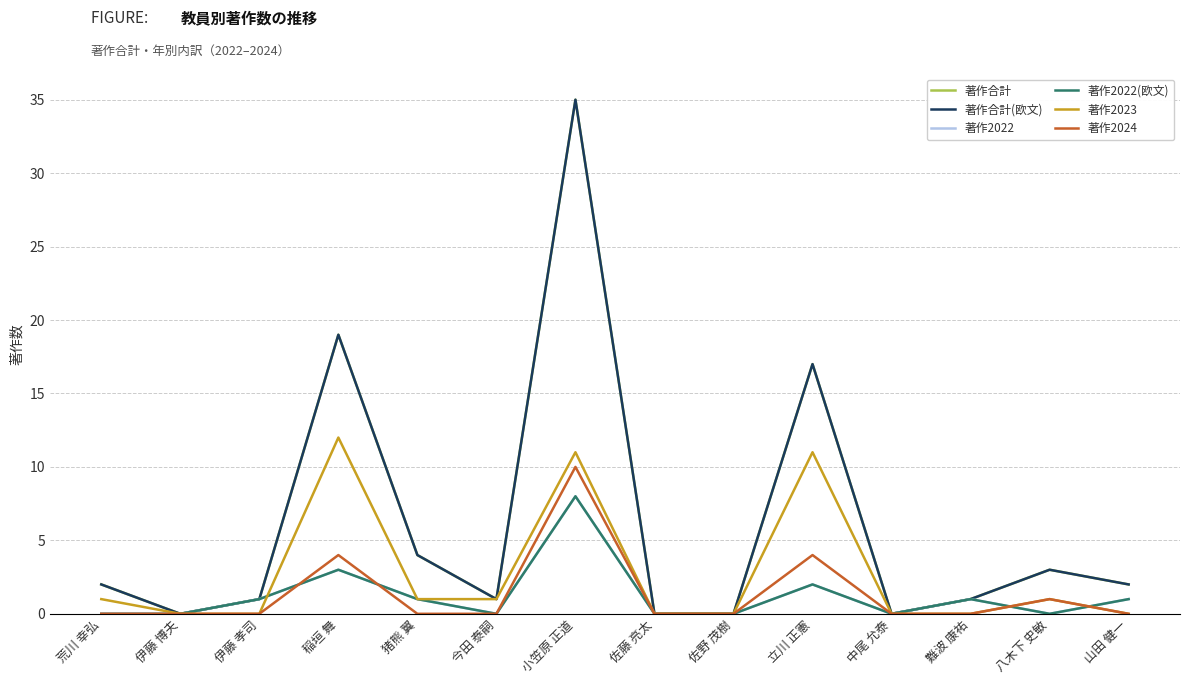

True or false: 著作2023 has a value of -7 at 中尾 允泰.

False